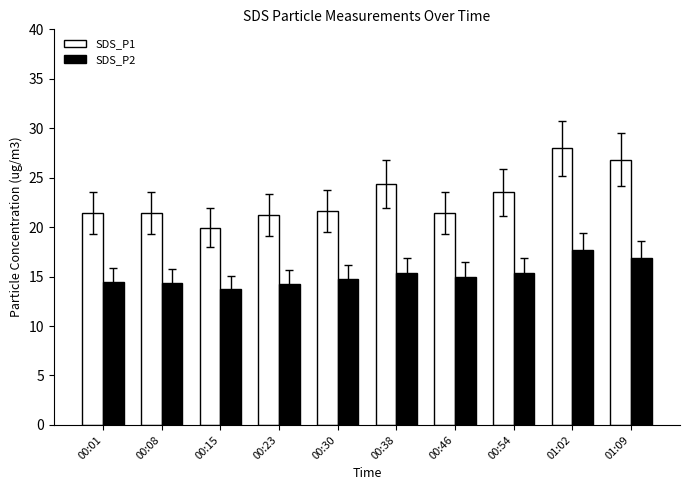

What is the label of the 8th bar from the right?

00:15